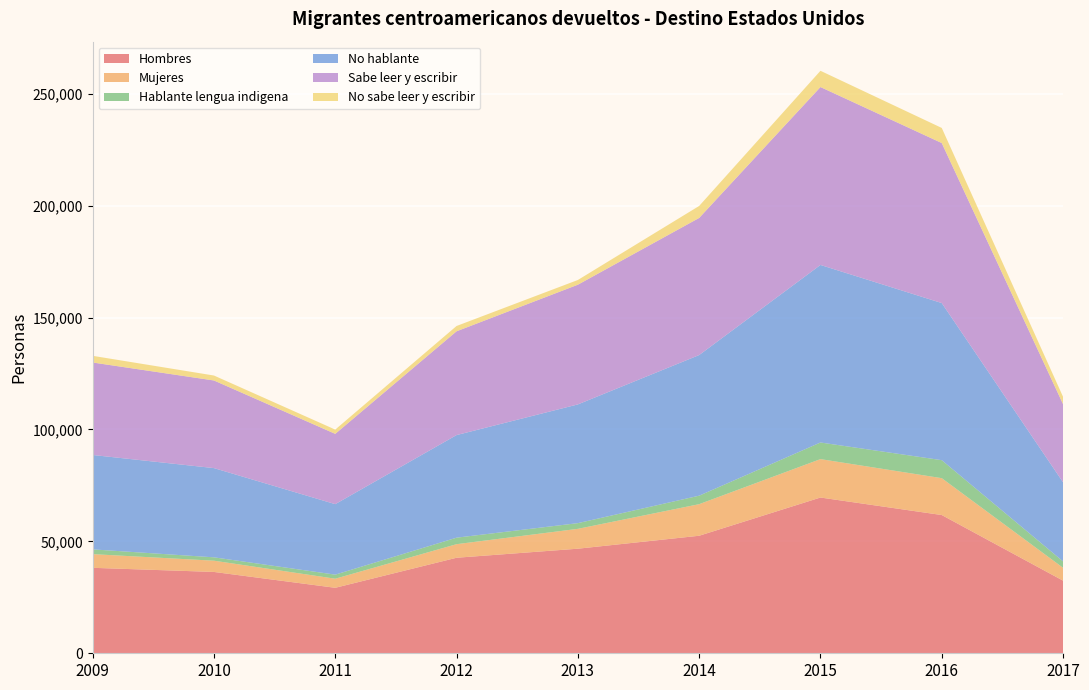

Reading left to right, extract all data points from this chart.

Hombres: 2009=38180.4	2010=36335.1	2011=29254.2	2012=42676.0	2013=46718.2	2014=52505.0	2015=69580.2	2016=61757.3	2017=32444.6
Mujeres: 2009=6113.1	2010=5025.9	2011=4055.0	2012=6062.0	2013=8871.2	2014=14107.0	2015=17158.5	2016=16470.3	2017=5745.6
Hablante lengua indigena: 2009=2122.9	2010=1507.0	2011=1823.1	2012=2907.0	2013=2548.3	2014=3793.9	2015=7427.0	2016=8045.0	2017=2858.5
No hablante: 2009=42170.6	2010=39854.0	2011=31486.1	2012=45831.0	2013=53035.4	2014=62818.2	2015=79311.7	2016=70182.7	2017=35331.7
Sabe leer y escribir: 2009=41314.2	2010=39147.8	2011=31407.0	2012=46364.0	2013=53482.2	2014=61260.3	2015=79482.0	2016=71484.4	2017=34908.8
No sabe leer y escribir: 2009=2979.3	2010=2213.2	2011=1902.1	2012=2374.0	2013=2107.2	2014=5351.7	2015=7256.7	2016=6743.2	2017=3281.4